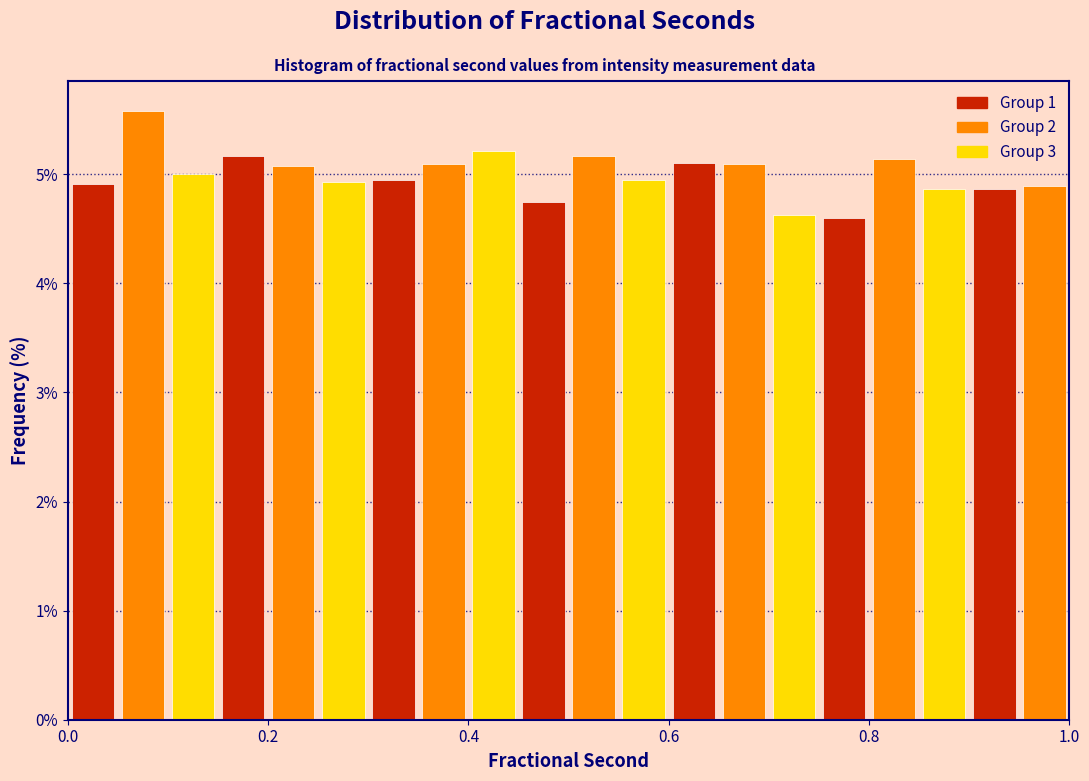

Around what value on the x-axis is the tallest bar? Give the approximate position of its centre, as read against the axis.

0.08